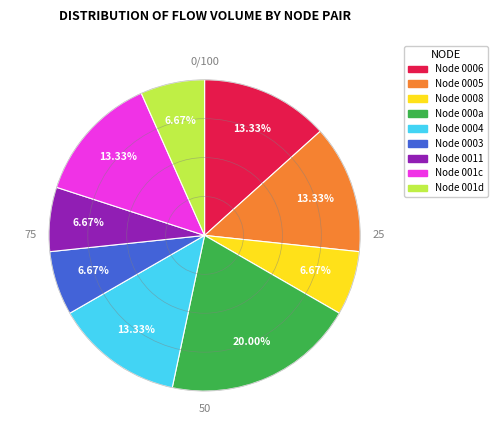

How many segments does this pie chart have?

9